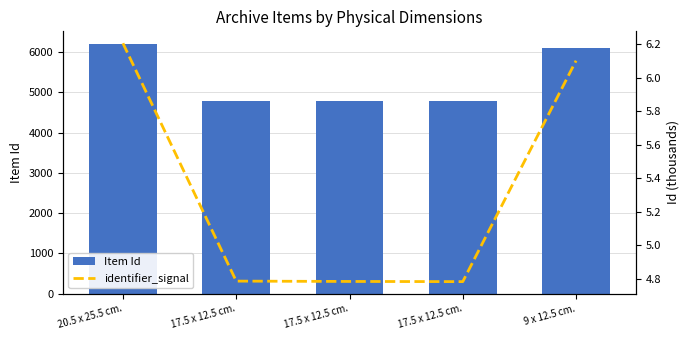

Is it true that Item Id equals 6205.0 at 20.5 x 25.5 cm.?

True